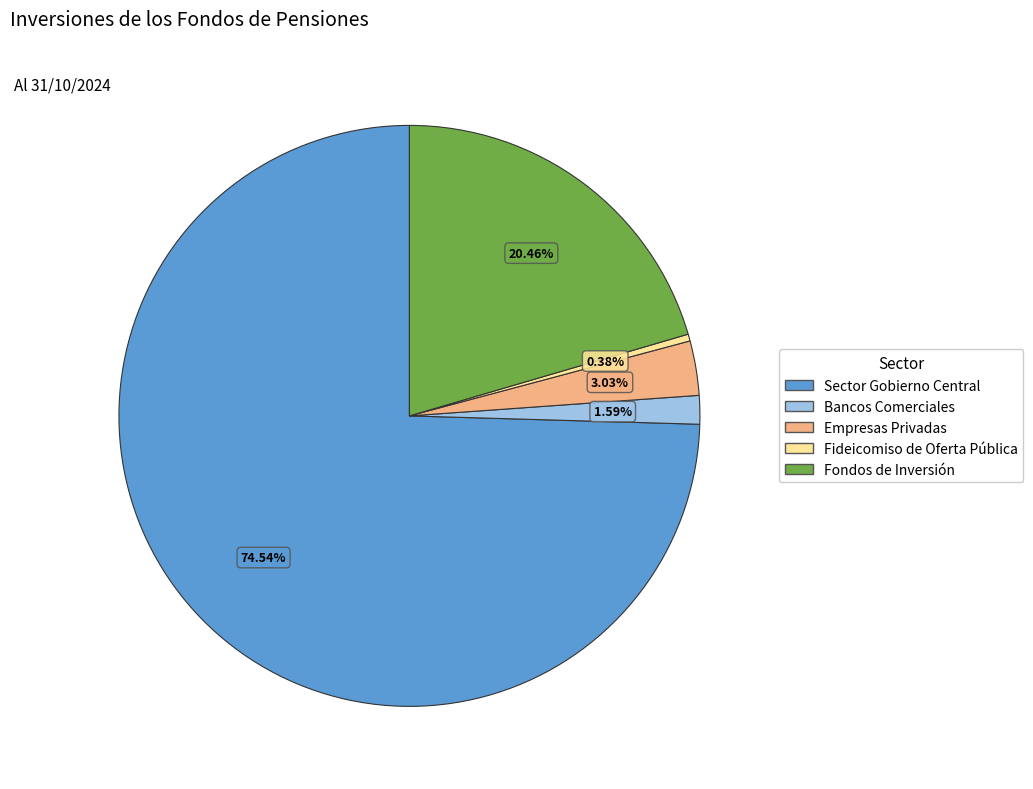

Does Fondos de Inversión account for over 50% of the chart?

No